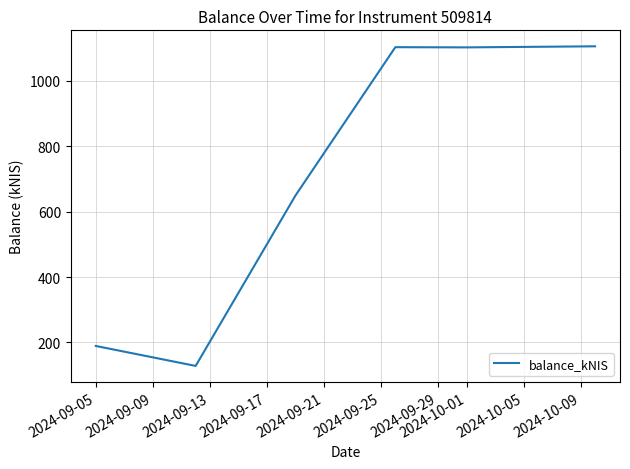

True or false: there are more than 1 points higher than both neighbors.

False